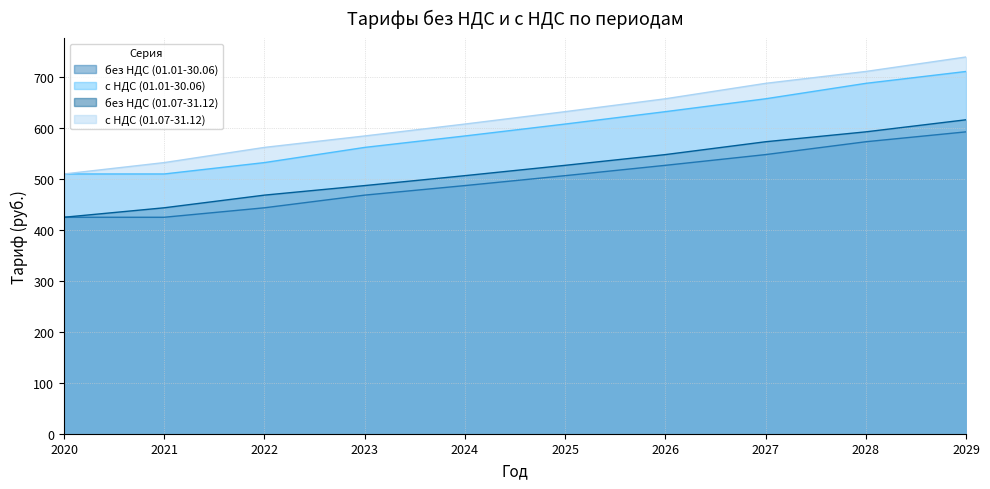

At which label is с НДС (01.01-30.06) closest to 611?

2025